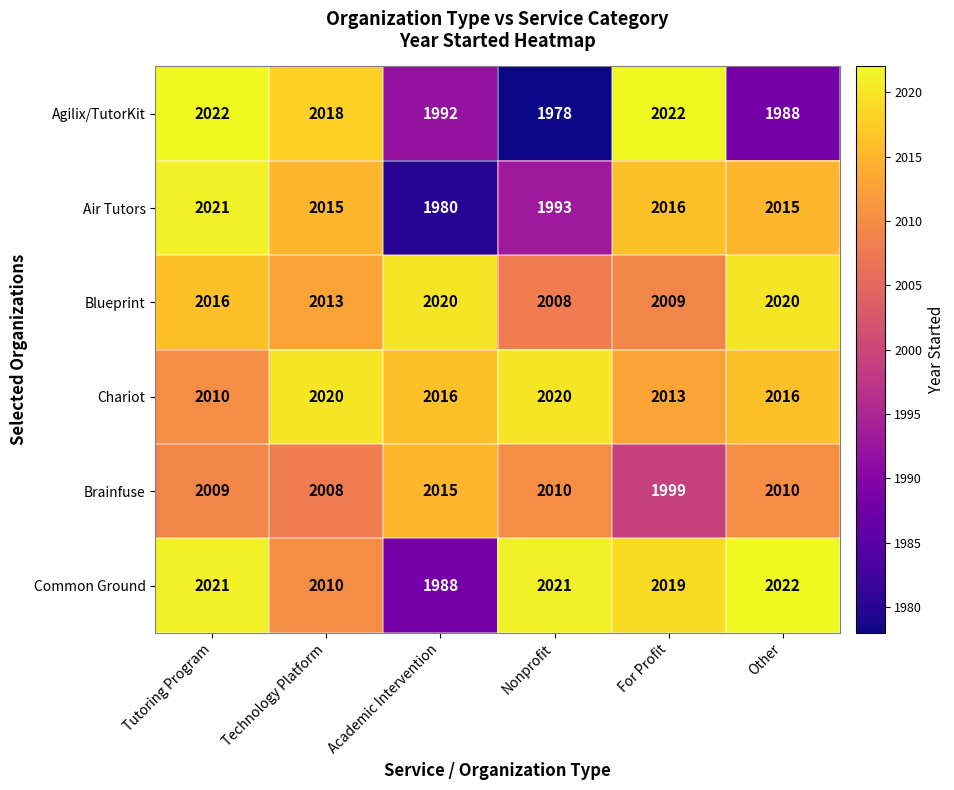

Which category has the lowest value across all series?

Nonprofit